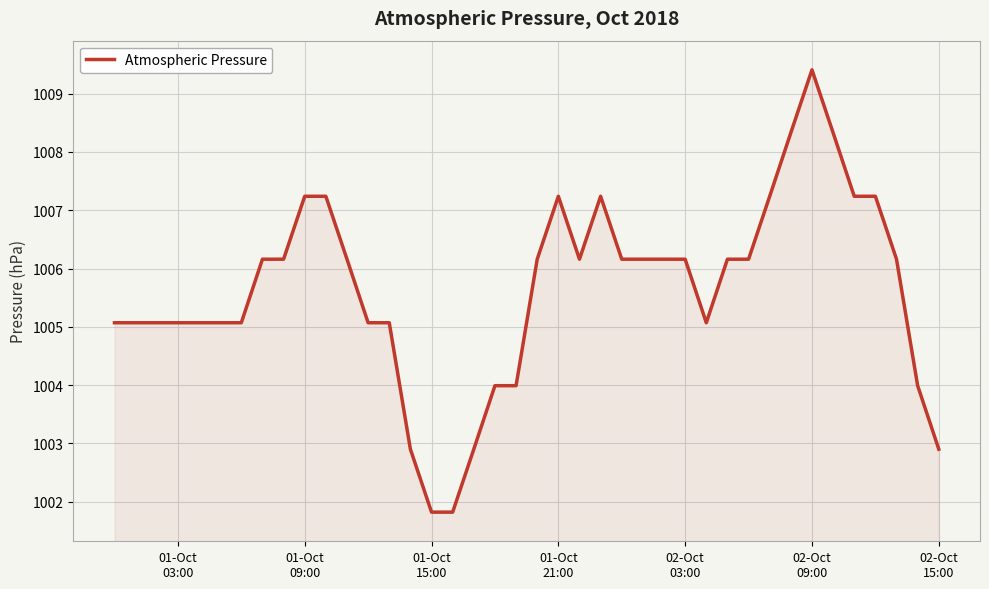

What is the smallest value displayed?

1001.8